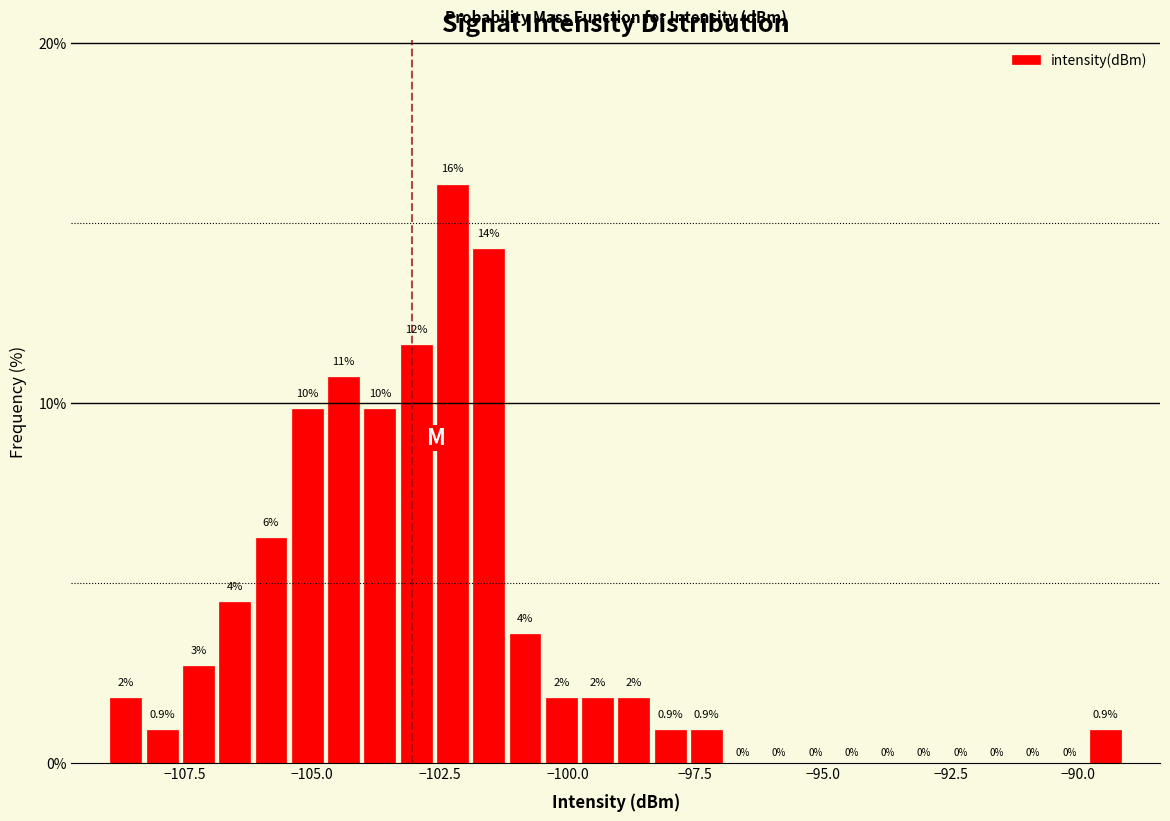

Read against the x-axis, roughly where is the centre of the tallest bar?

-102.5